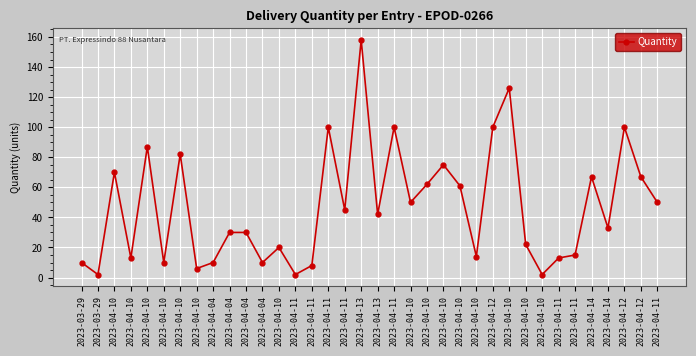

What is the label of the 4th point from the left?

2023-04-10